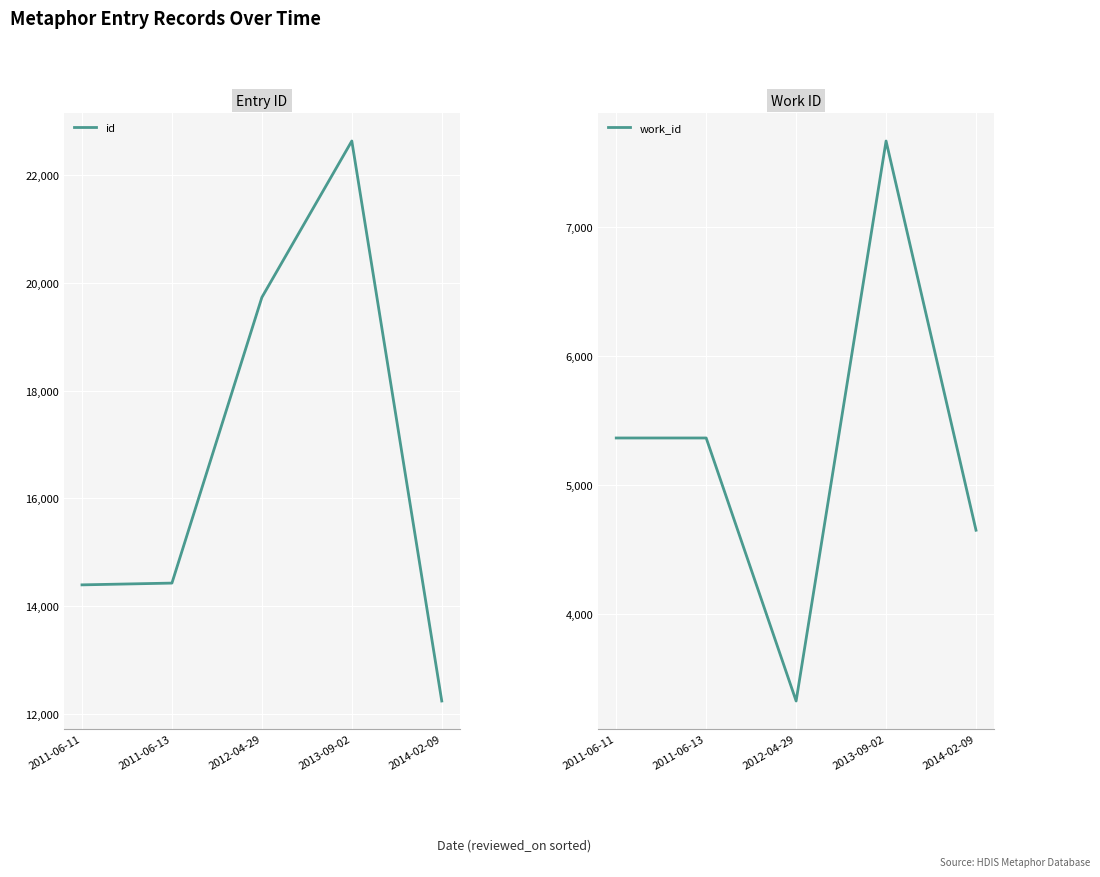

True or false: id and work_id cross at least once.

False